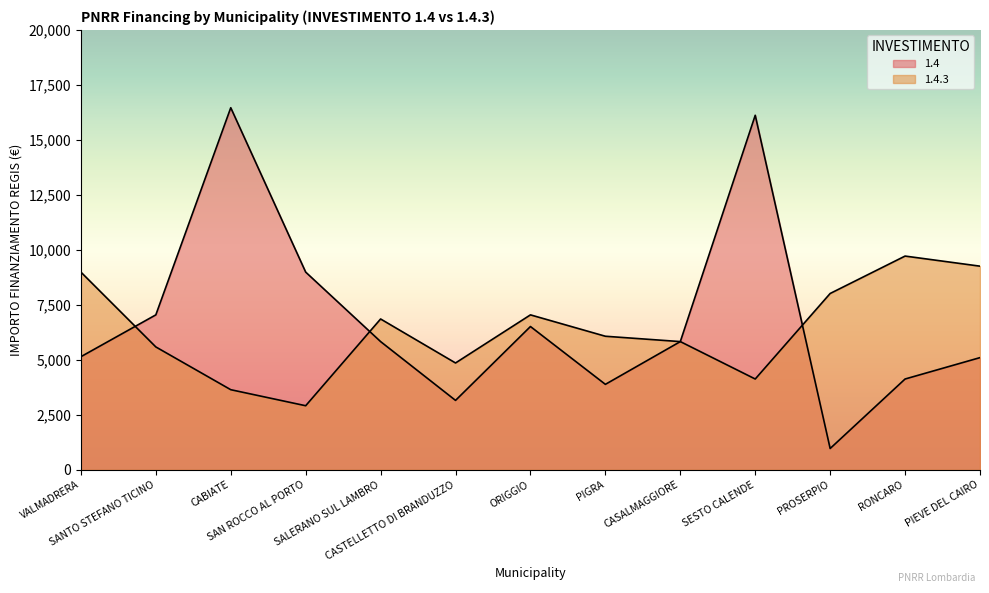

What is the difference between the maximum and minimum values in the 1.4.3 series?

6804